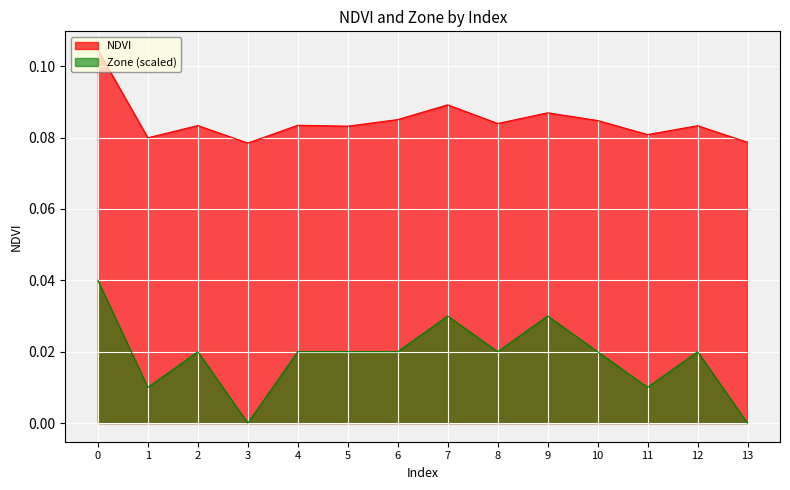

Reading left to right, what are all the values shown in this chart?

NDVI: 0.1	0.1	0.1	0.1	0.1	0.1	0.1	0.1	0.1	0.1	0.1	0.1	0.1	0.1
Zone: 0.0	0.0	0.0	0.0	0.0	0.0	0.0	0.0	0.0	0.0	0.0	0.0	0.0	0.0